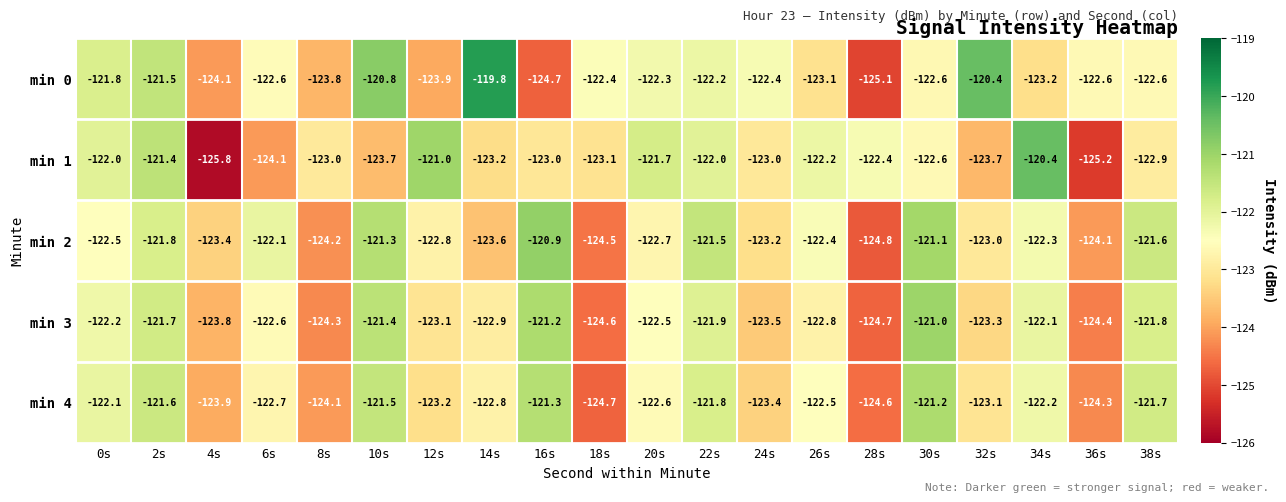

Is the value of min 4 at 2s greater than the value of min 1 at 14s?

Yes